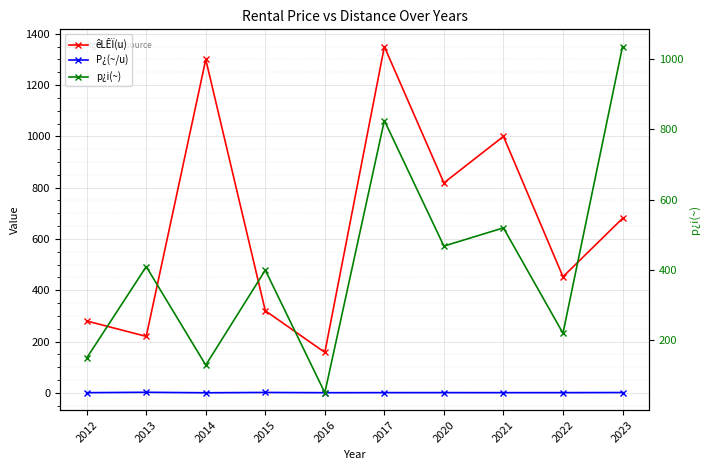

The êLÊÏ(u) series shows 310.9 at 2013. True or false?

False